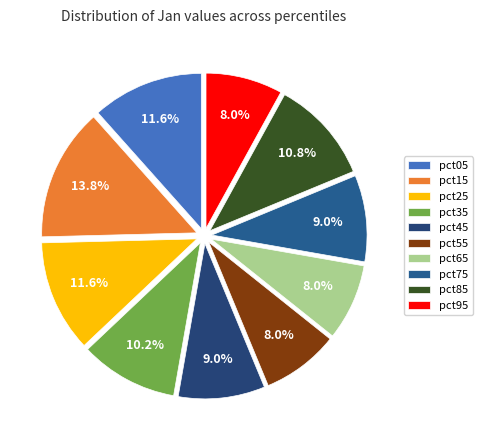

True or false: pct85 accounts for 17% of the total.

False